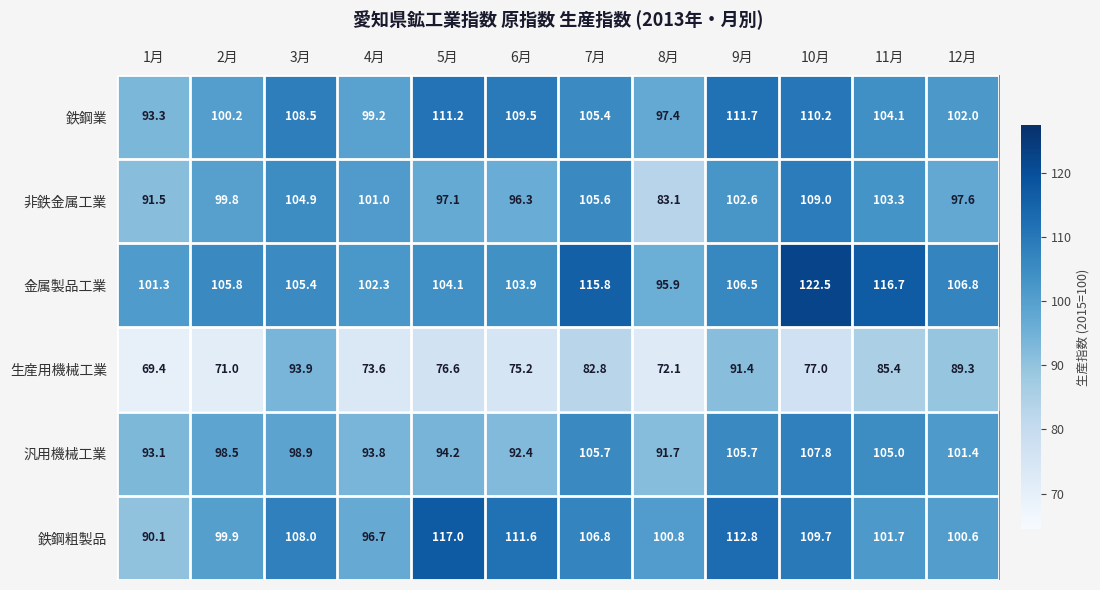

Rank the series at 1月 from lowest to highest value.

生産用機械工業, 鉄鋼粗製品, 非鉄金属工業, 汎用機械工業, 鉄鋼業, 金属製品工業